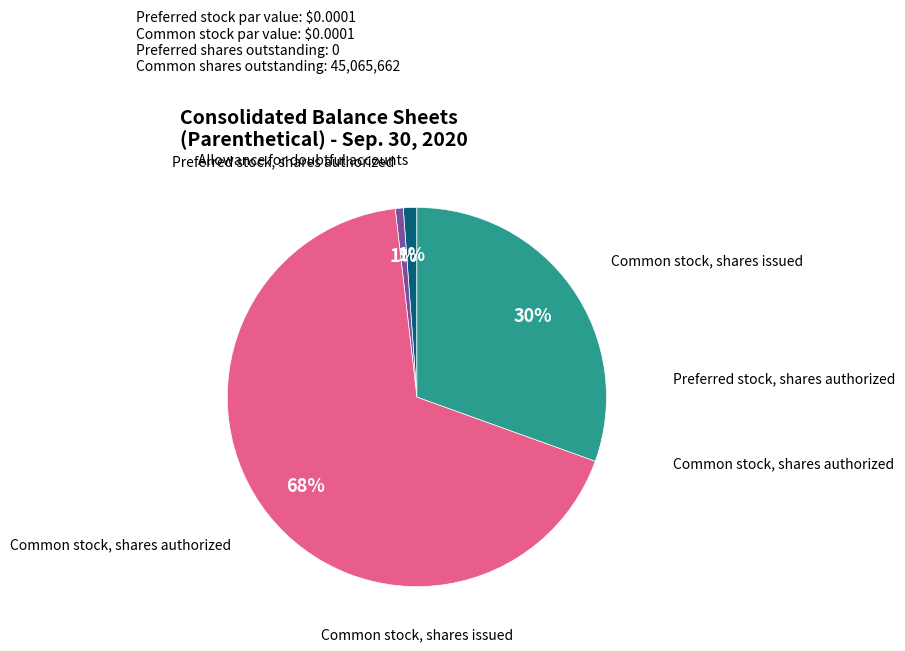

To the nearest percent, what is the difference between the largest and smallest slice percentages?

67%